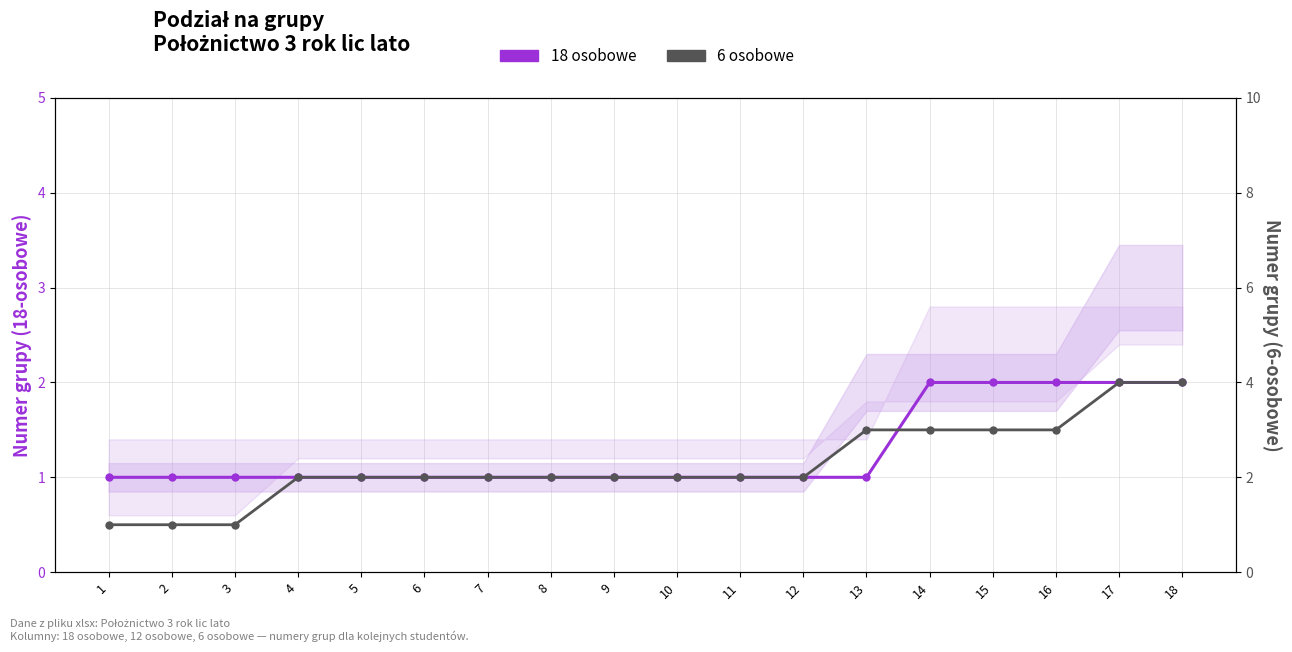

Is the value of 6 osobowe at 2 greater than the value of 18 osobowe at 17?

No